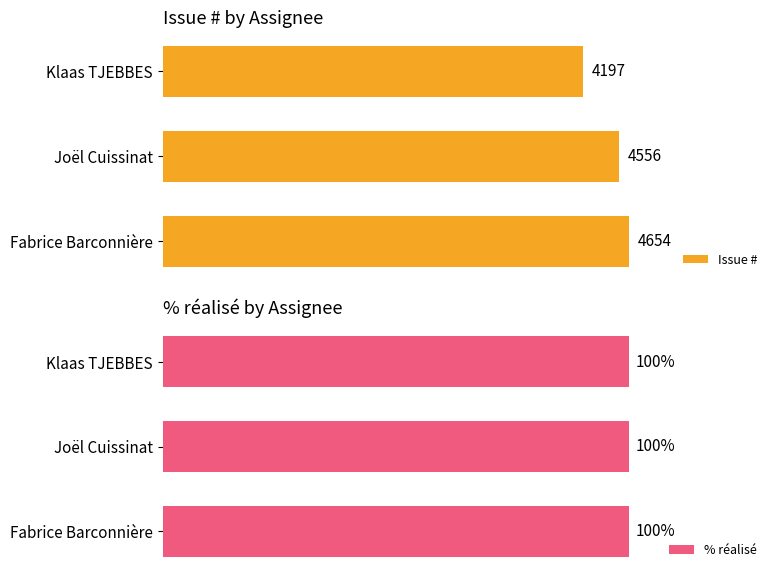

The Issue # series shows 2640.0 at 1000. True or false?

False